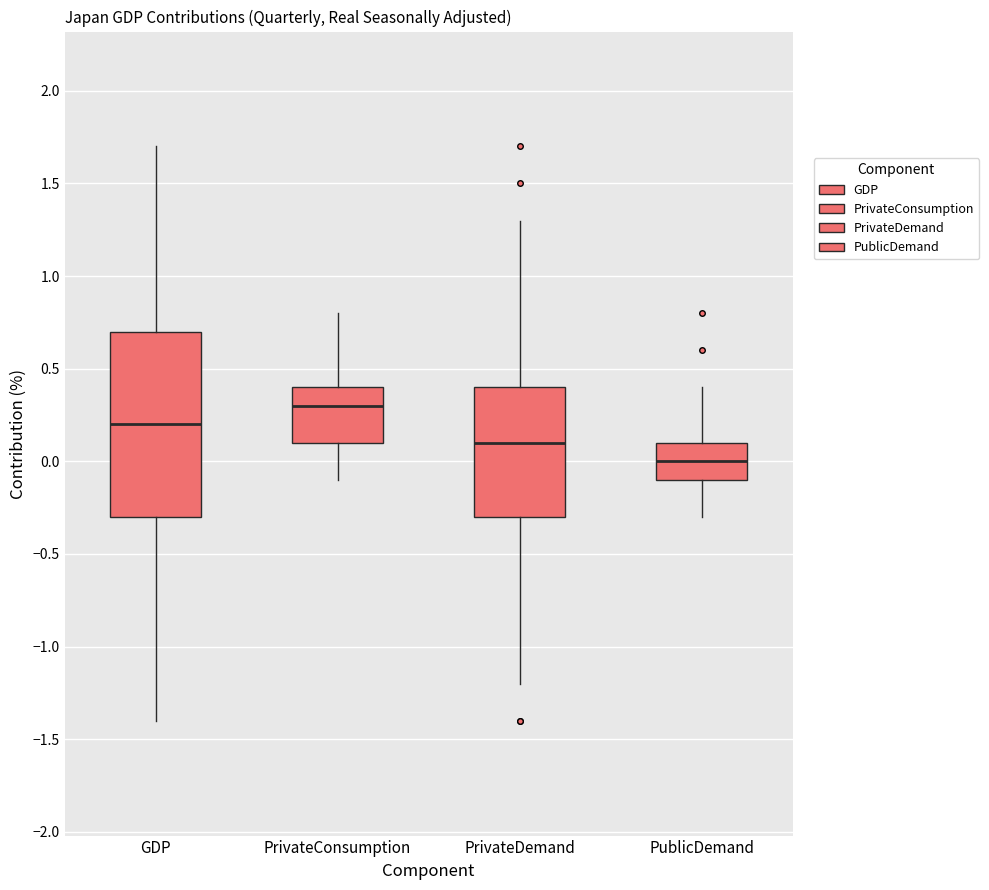

Reading left to right, transcribe this box plot: for each box, give where its median line is, the range the box spans, and where its two whiskers end, as read against the y-axis. The values are not printed on the chart, so give them approximately, as read against the axis.

GDP: median 0.2, box -0.3 to 0.7, whiskers -1.4 to 1.7
PrivateConsumption: median 0.3, box 0.1 to 0.4, whiskers -0.1 to 0.8
PrivateDemand: median 0.1, box -0.3 to 0.4, whiskers -1.2 to 1.3
PublicDemand: median 0.0, box -0.1 to 0.1, whiskers -0.3 to 0.4